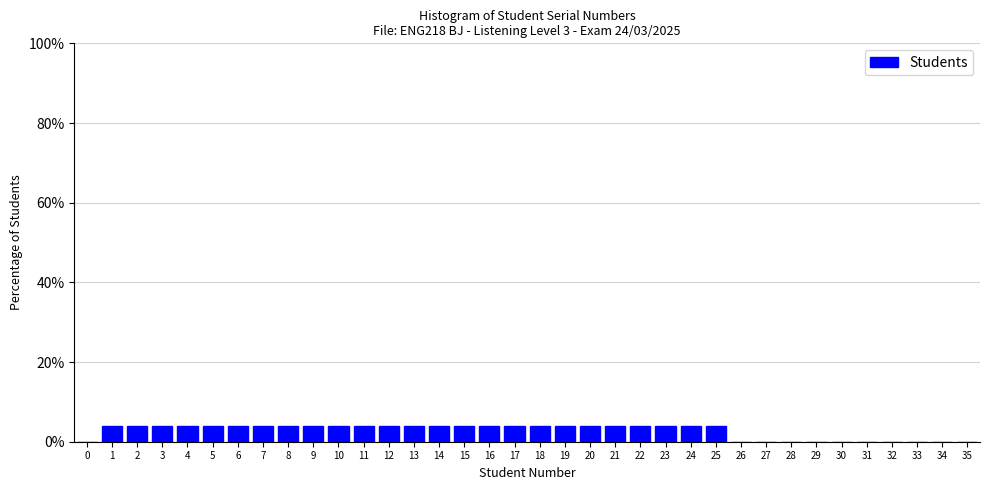

What is the height of the bar covering 22.5 to 23.5 on the x-axis? The values are not printed on the chart, so give them approximately, as read against the axis.

4